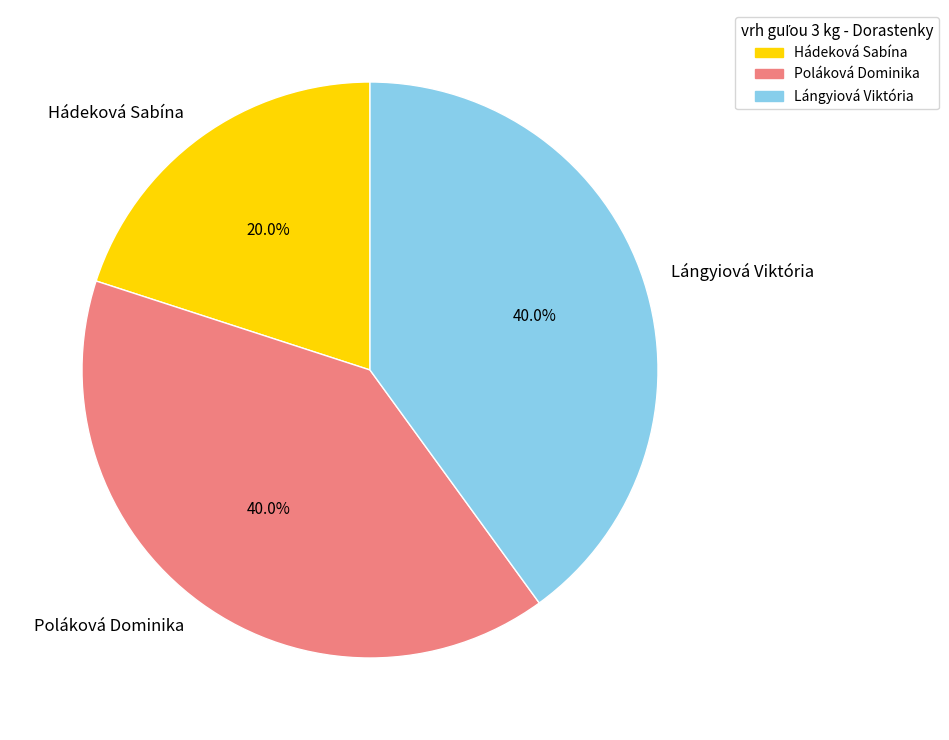

The Poláková Dominika slice represents 40% of the pie. True or false?

True